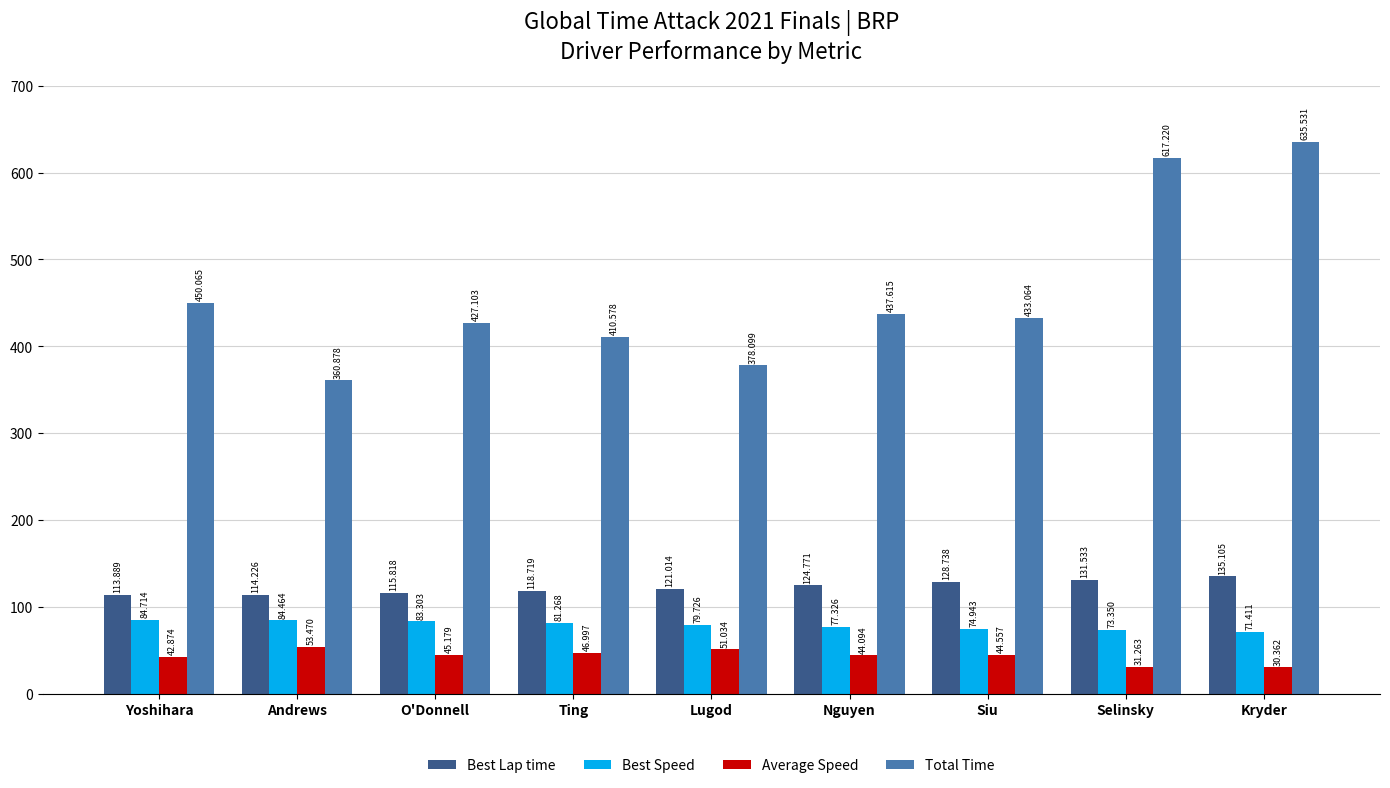

At Siu, list the series in order from smallest to largest.

Average Speed, Best Speed, Best Lap time, Total Time